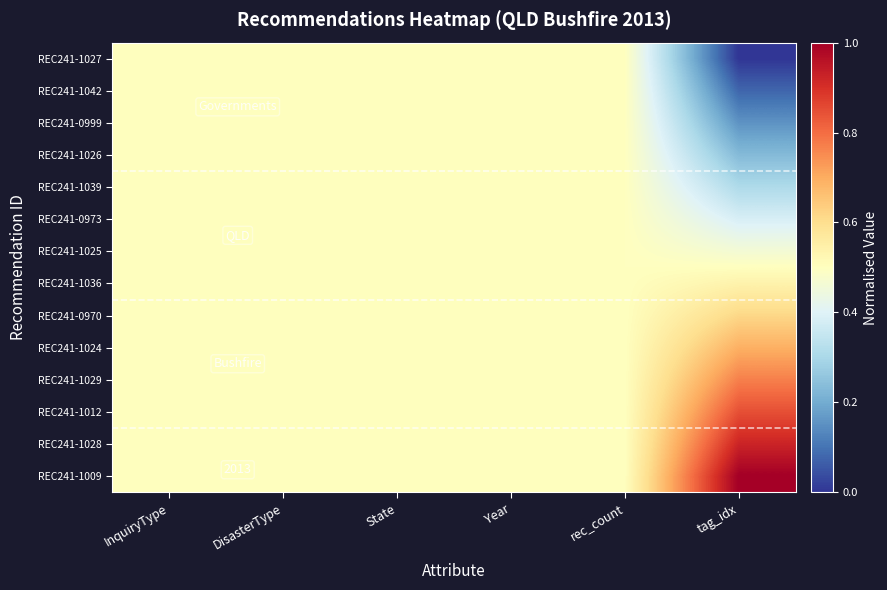

What is the highest value of the REC241-1009 series?

1.0